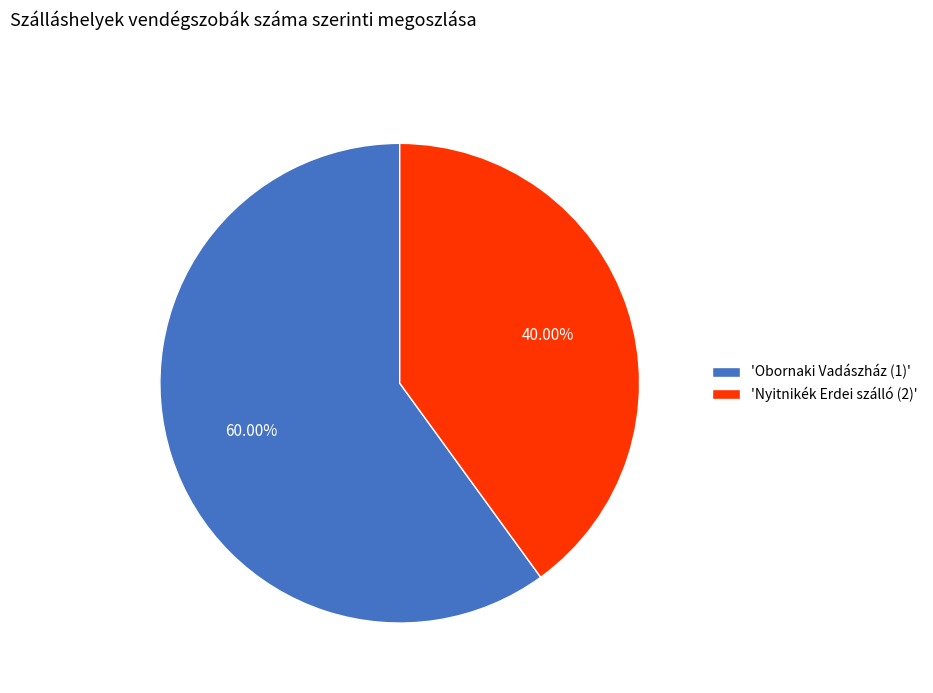

Rank the categories by value from highest to lowest.

'Obornaki Vadászház (1)', 'Nyitnikék Erdei szálló (2)'